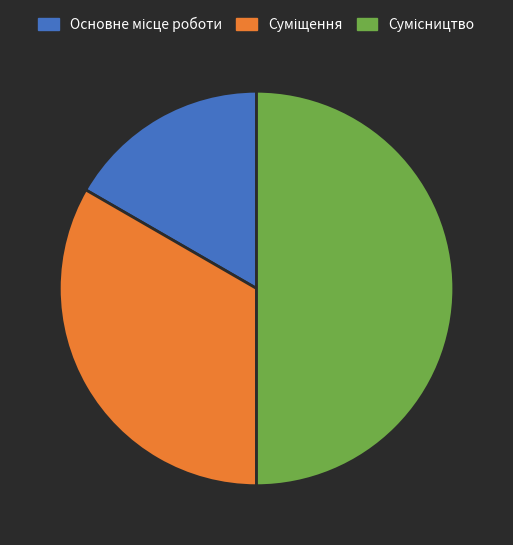

What percentage is NOT represented by Основне місце роботи?

83.3%